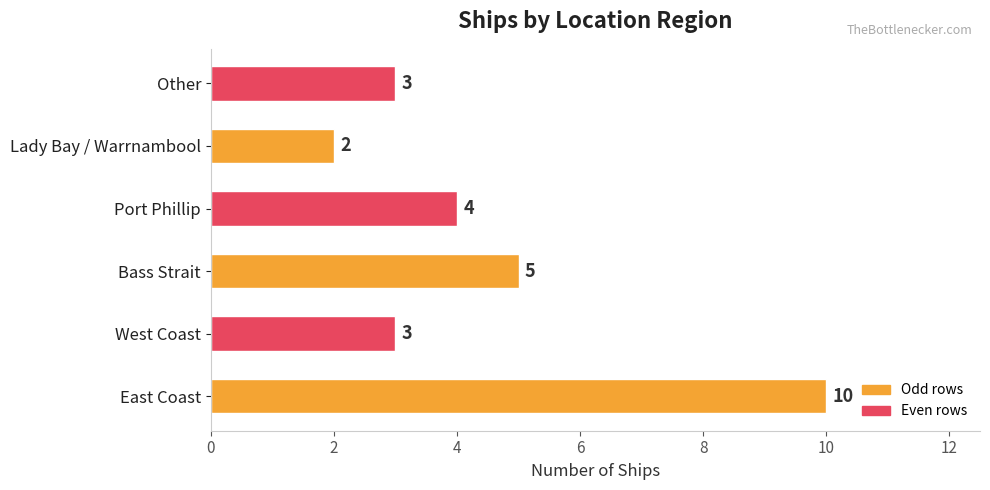

Reading bottom to top, list all the values displayed in this chart.

10	3	5	4	2	3